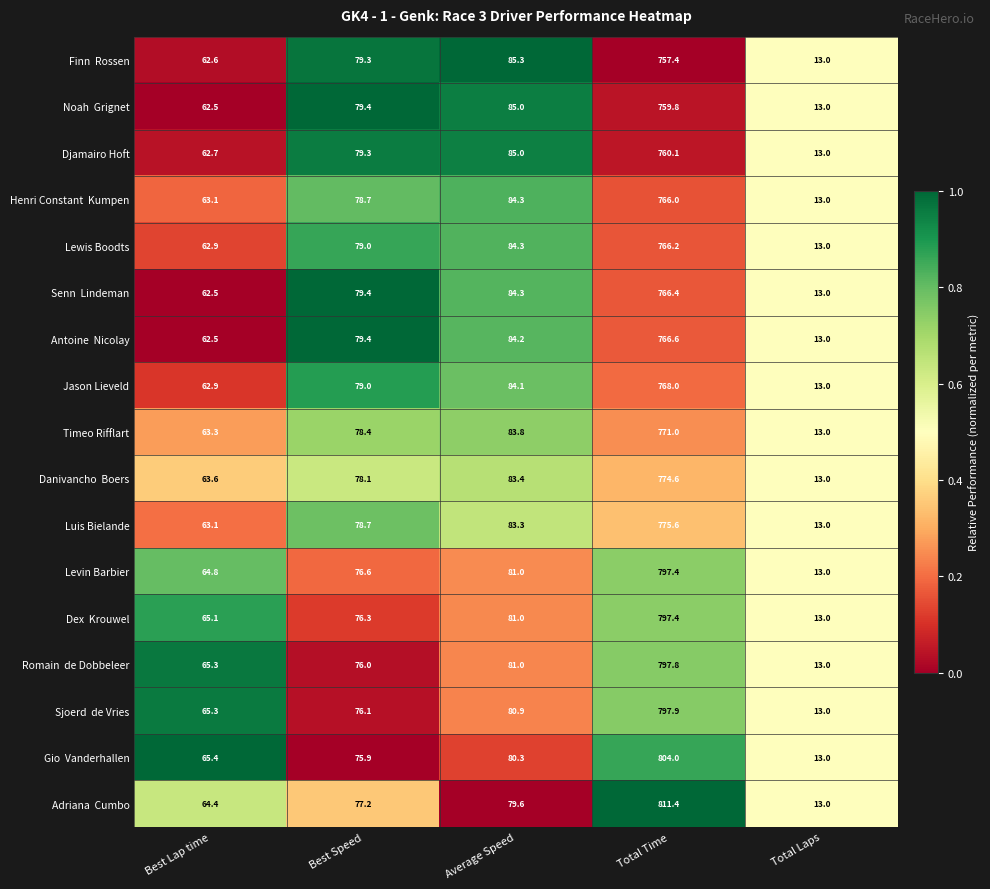

What is the average value of the Levin Barbier series?

206.6